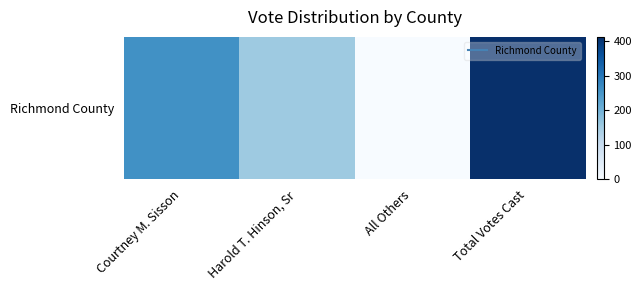

Reading left to right, what are all the values shown in this chart?

Courtney M. Sisson=259	Harold T. Hinson, Sr=154	All Others=0	Total Votes Cast=413